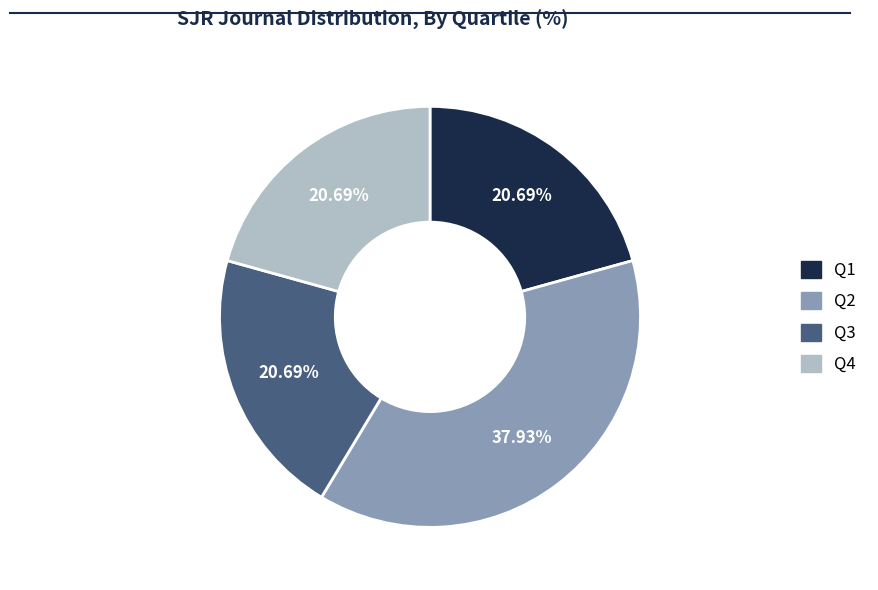

Which has a higher value, Q1 or Q2?

Q2